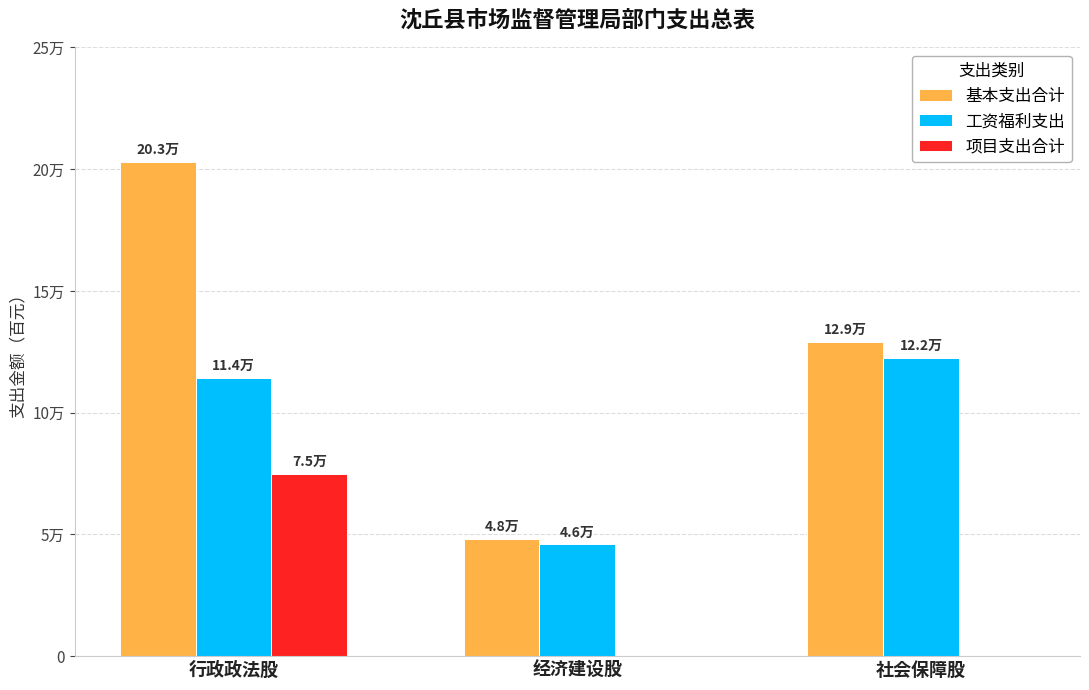

Is it true that 项目支出合计 equals 45029.4 at 社会保障股?

False